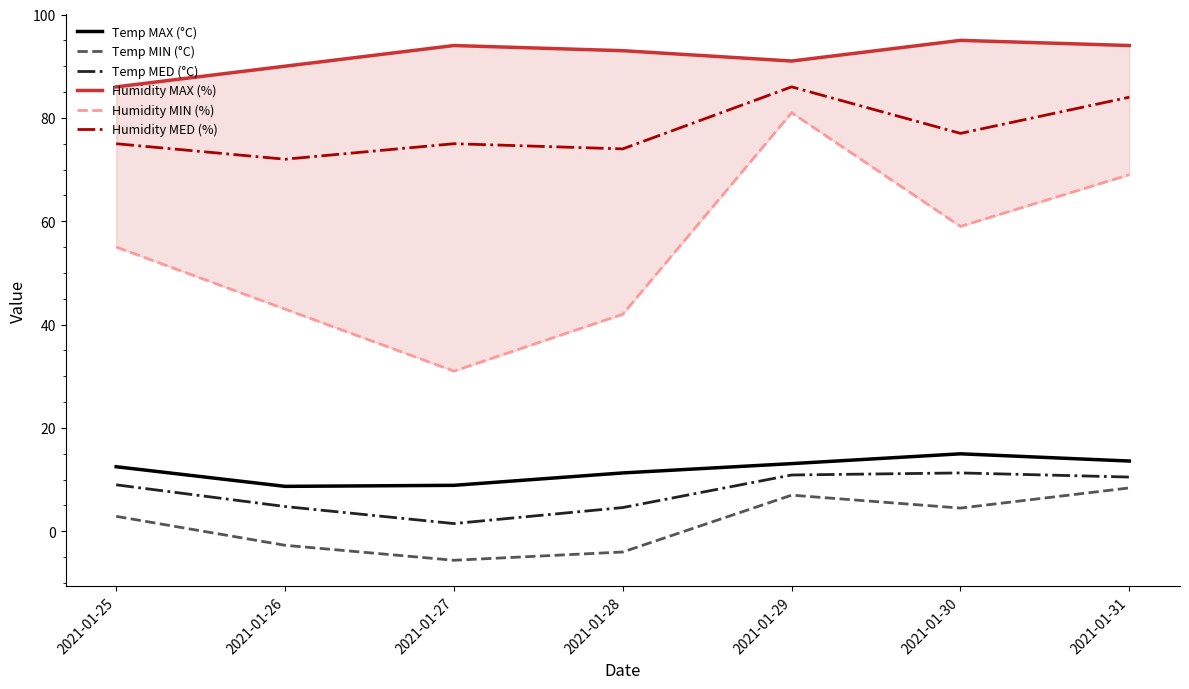

Reading left to right, extract all data points from this chart.

Temp MAX (°C): 2021-01-25=12.5	2021-01-26=8.7	2021-01-27=8.9	2021-01-28=11.3	2021-01-29=13.1	2021-01-30=15.0	2021-01-31=13.6
Temp MIN (°C): 2021-01-25=2.9	2021-01-26=-2.7	2021-01-27=-5.6	2021-01-28=-4.0	2021-01-29=7.0	2021-01-30=4.5	2021-01-31=8.4
Temp MED (°C): 2021-01-25=9.0	2021-01-26=4.8	2021-01-27=1.5	2021-01-28=4.6	2021-01-29=10.9	2021-01-30=11.3	2021-01-31=10.5
Humidity MAX (%): 2021-01-25=86.0	2021-01-26=90.0	2021-01-27=94.0	2021-01-28=93.0	2021-01-29=91.0	2021-01-30=95.0	2021-01-31=94.0
Humidity MIN (%): 2021-01-25=55.0	2021-01-26=43.0	2021-01-27=31.0	2021-01-28=42.0	2021-01-29=81.0	2021-01-30=59.0	2021-01-31=69.0
Humidity MED (%): 2021-01-25=75.0	2021-01-26=72.0	2021-01-27=75.0	2021-01-28=74.0	2021-01-29=86.0	2021-01-30=77.0	2021-01-31=84.0